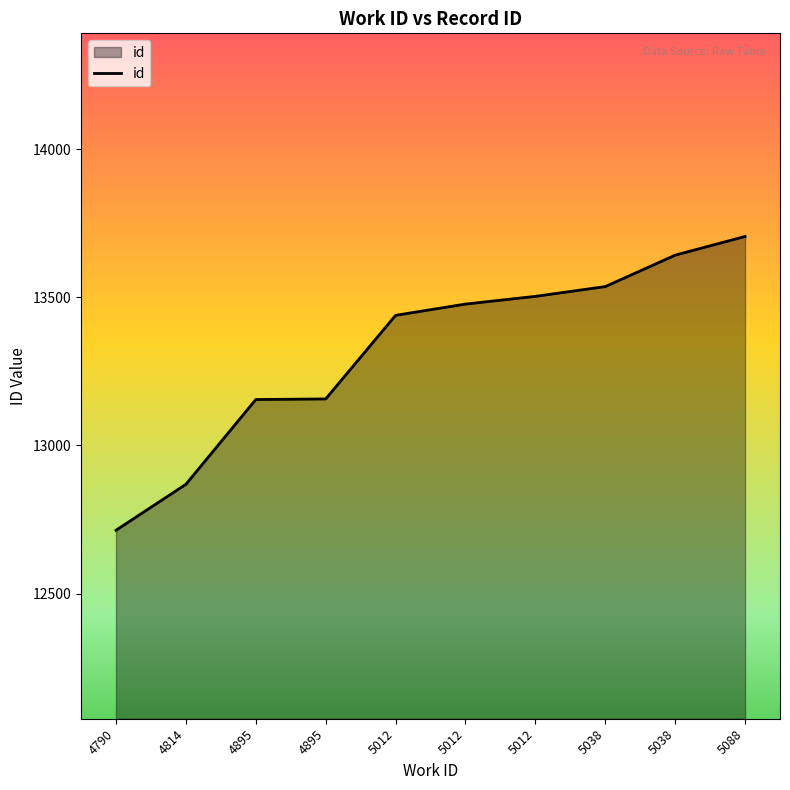

What is the value of the 4th point from the left?

13155